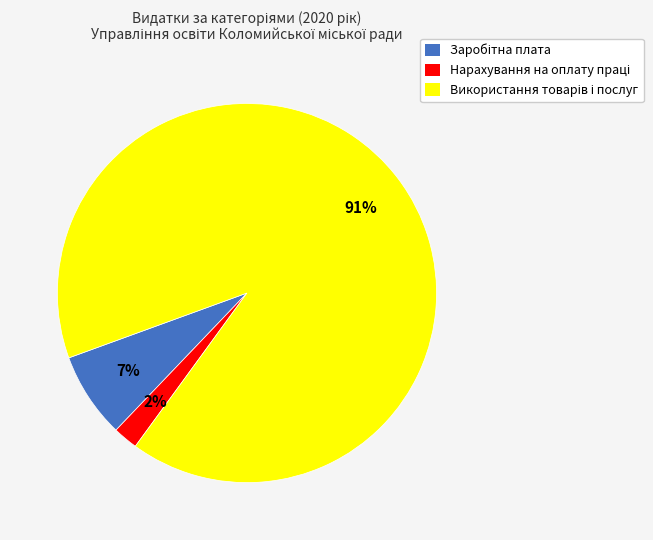

To the nearest percent, what is the average slice percentage?

33%